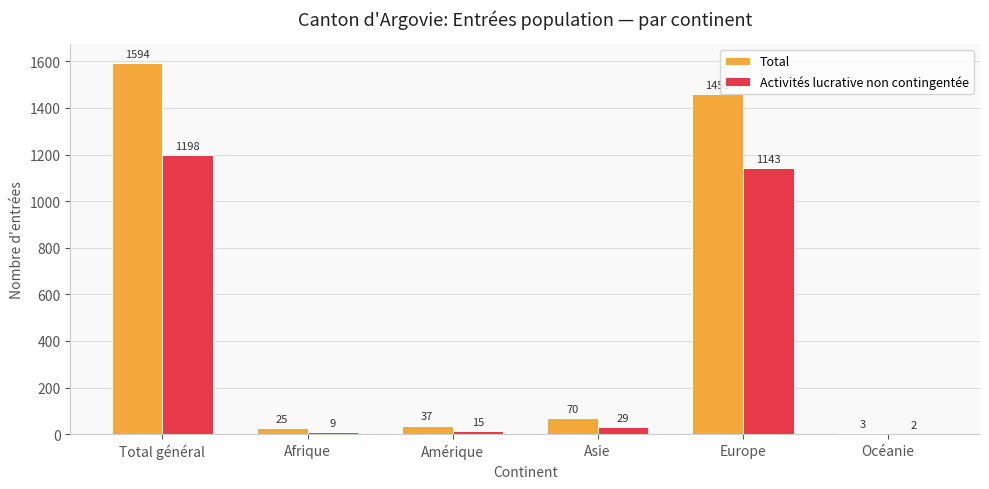

The value of Activités lucrative non contingentée at Afrique is 9. True or false?

True